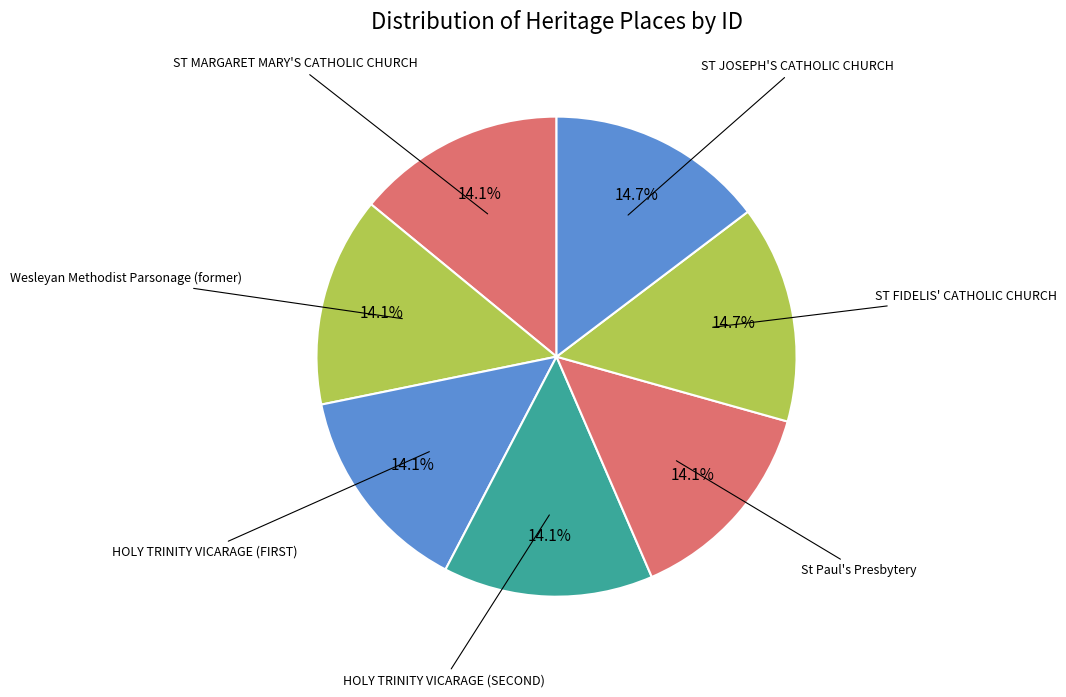

How many segments does this pie chart have?

7